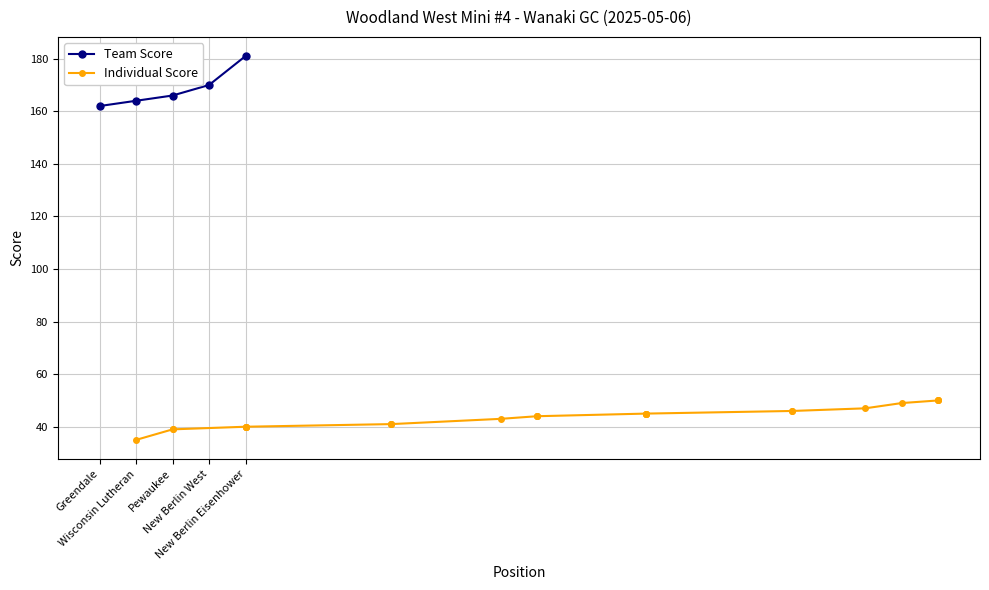

Which has a higher value, Pewaukee or New Berlin West?

New Berlin West